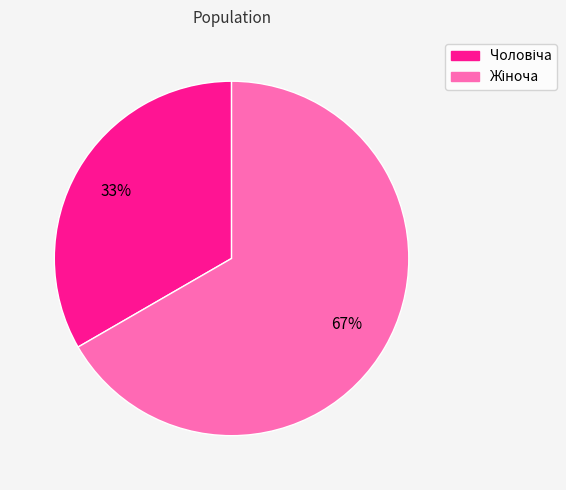

To the nearest percent, what is the average slice percentage?

50%